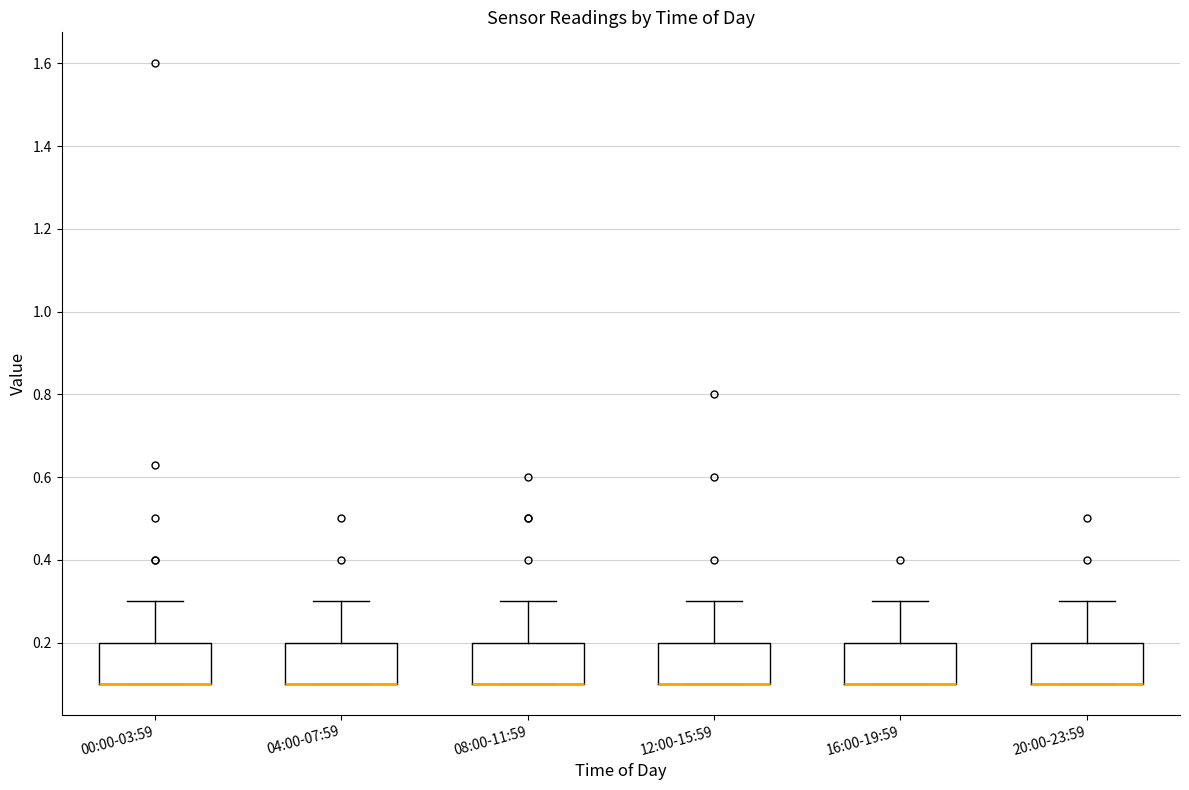

Where is the upper edge of the box for 04:00-07:59 on the y-axis? The values are not printed on the chart, so give them approximately, as read against the axis.

0.2